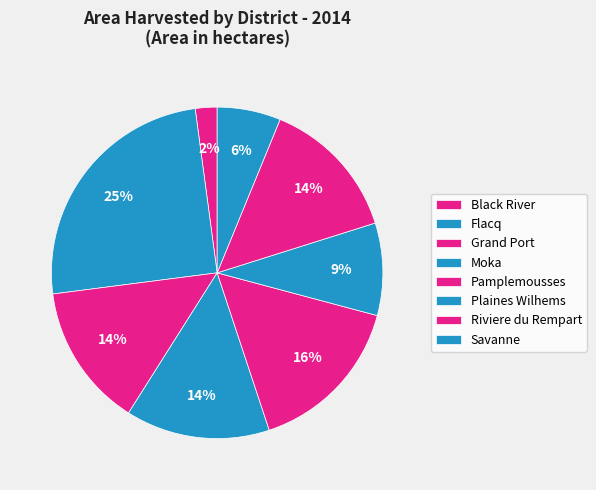

What is the smallest slice in the pie chart?

Black River